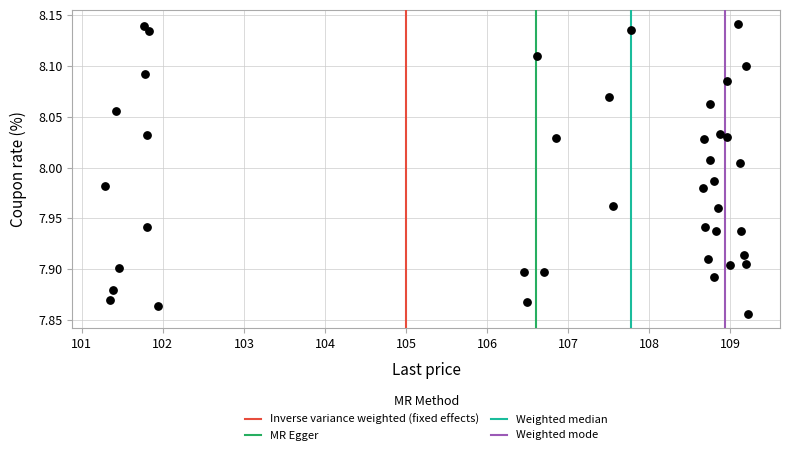

Count the number of points in this scatter plot.

40